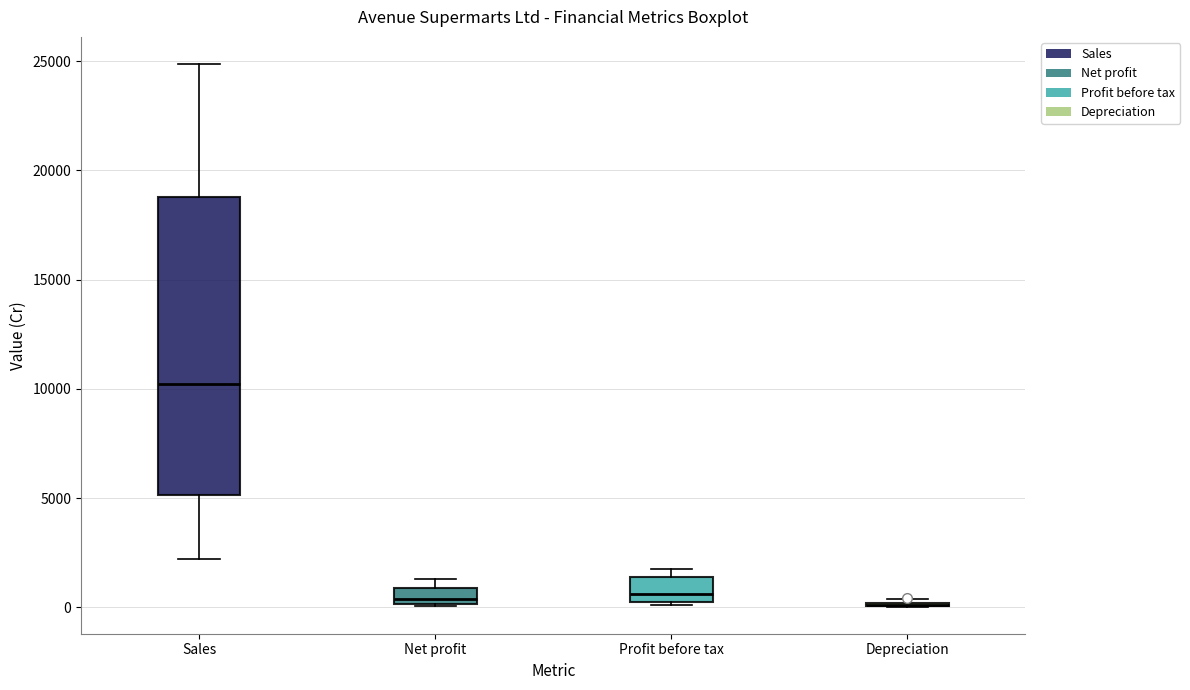

Comparing the boxes themselves (not the whiskers), which one is the tallest?

Sales